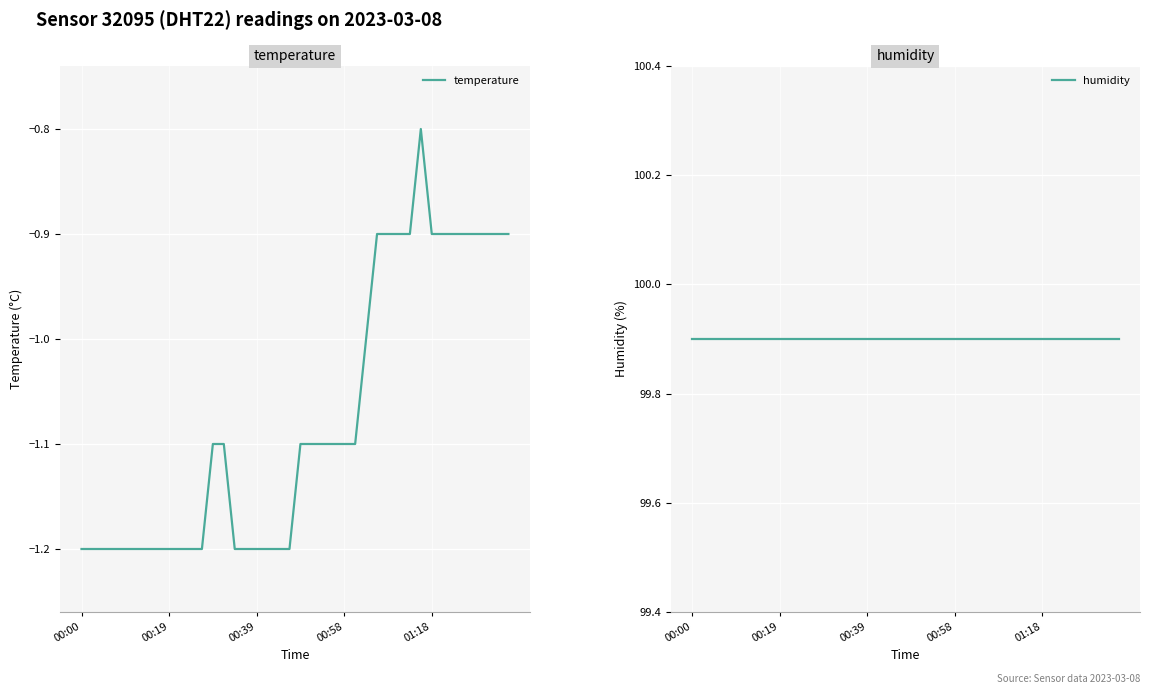

Does the chart display data point markers on the line(s)?

No